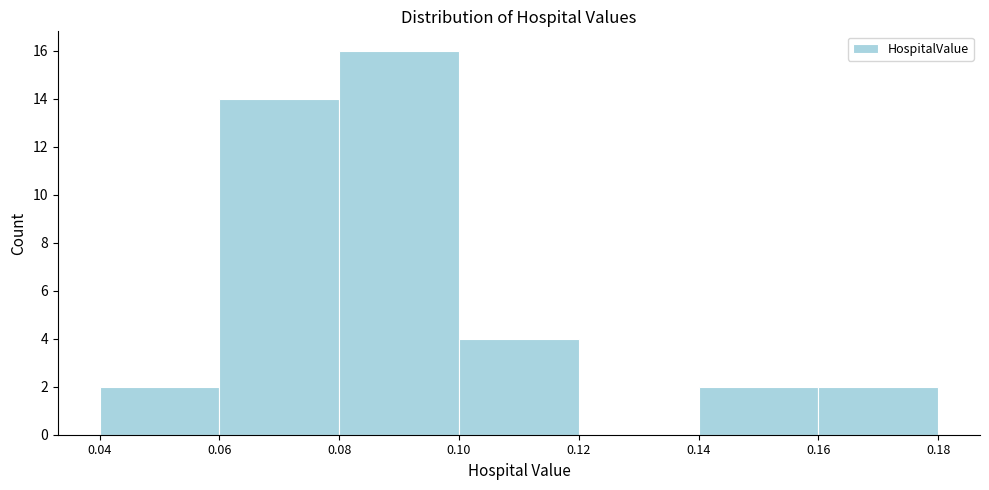

Reading left to right, transcribe this chart: for each bar, give the range it covers on the x-axis and its height. The values are not printed on the chart, so give them approximately, as read against the axis.

0.04 to 0.06: 2
0.06 to 0.08: 14
0.08 to 0.10: 16
0.10 to 0.12: 4
0.12 to 0.14: 0
0.14 to 0.16: 2
0.16 to 0.18: 2